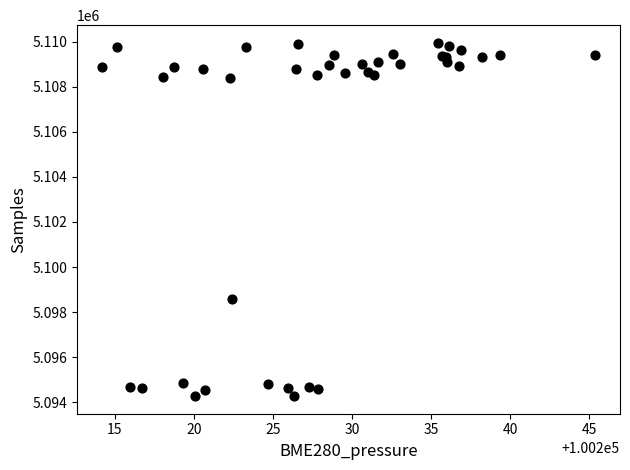

What Y value in the scatter plot is closest to 5102111?

5098579